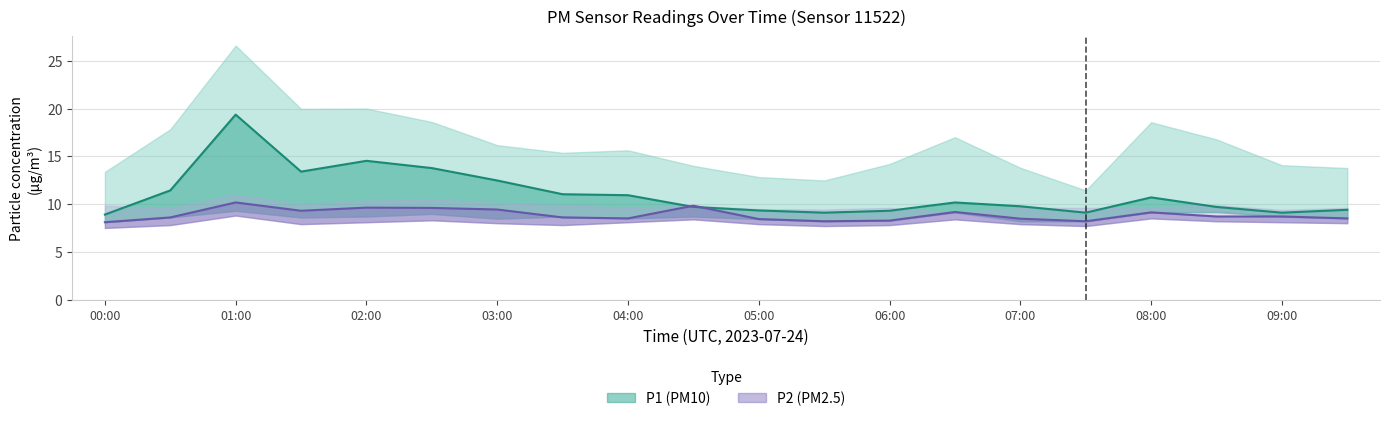

Count the number of categories in the chart.

20